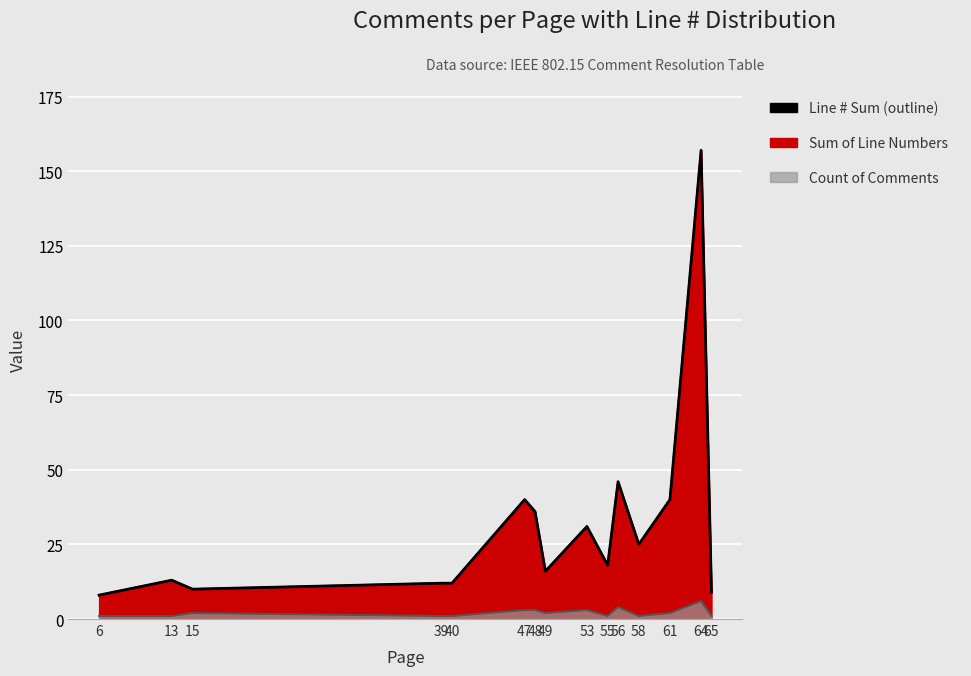

True or false: the data has more than 2 interior local peaks.

True